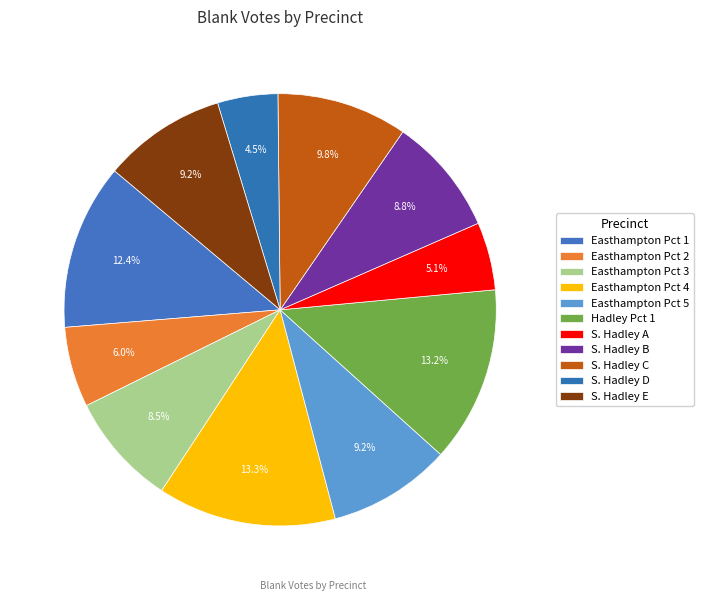

How many slices are in this pie chart?

11